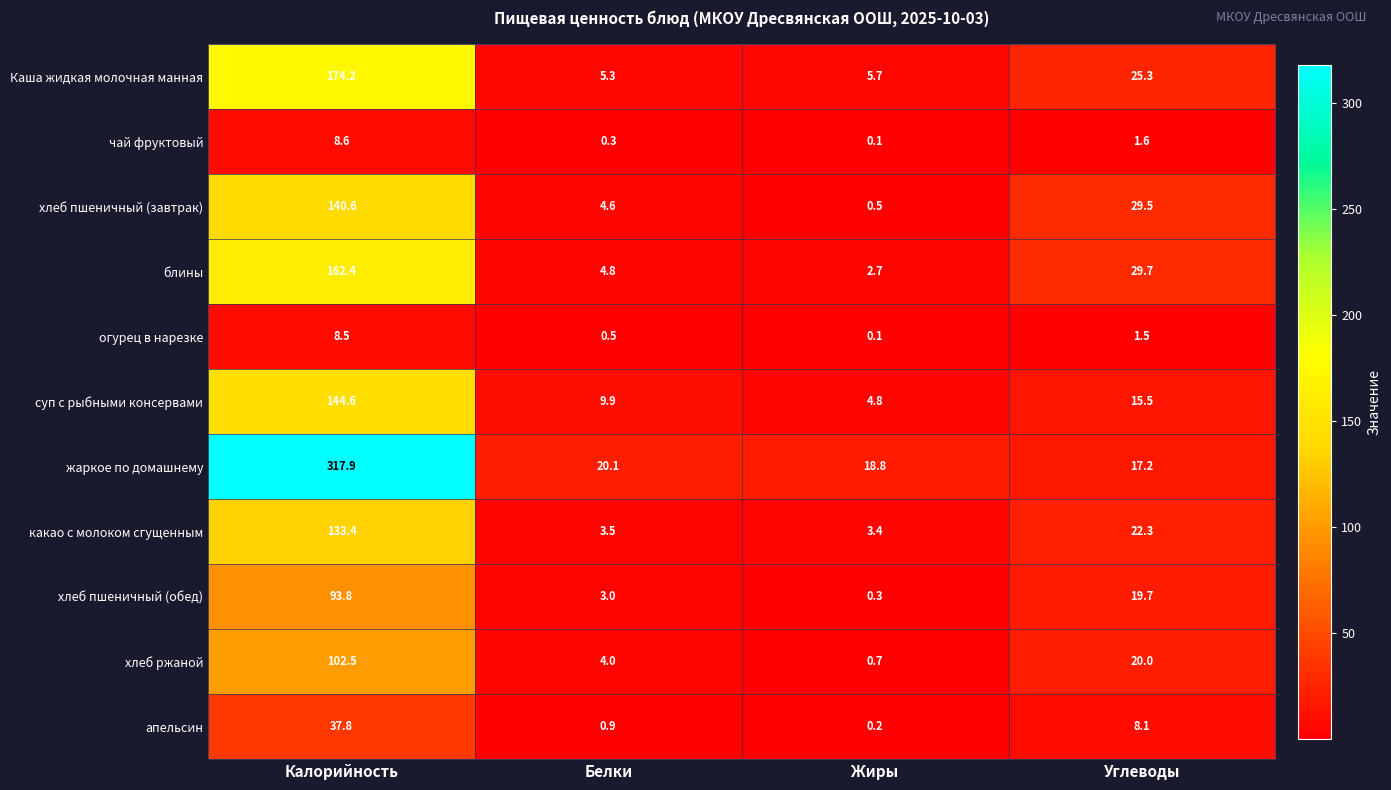

How many categories are shown in the chart?

4